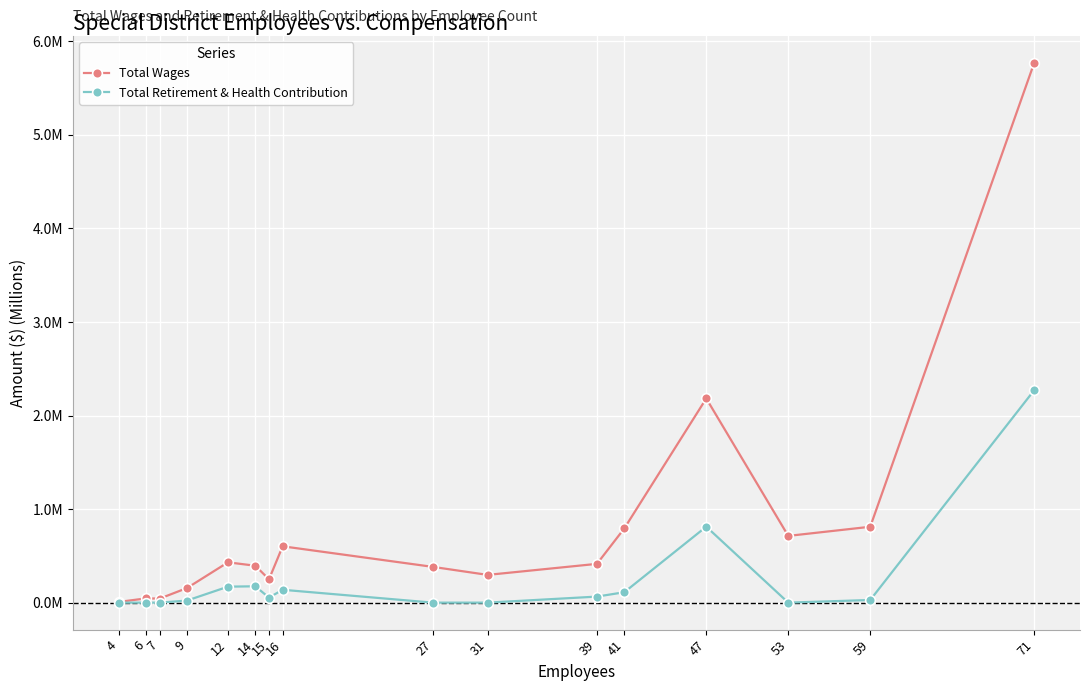

True or false: Total Wages and Total Retirement & Health Contribution intersect in this chart.

False